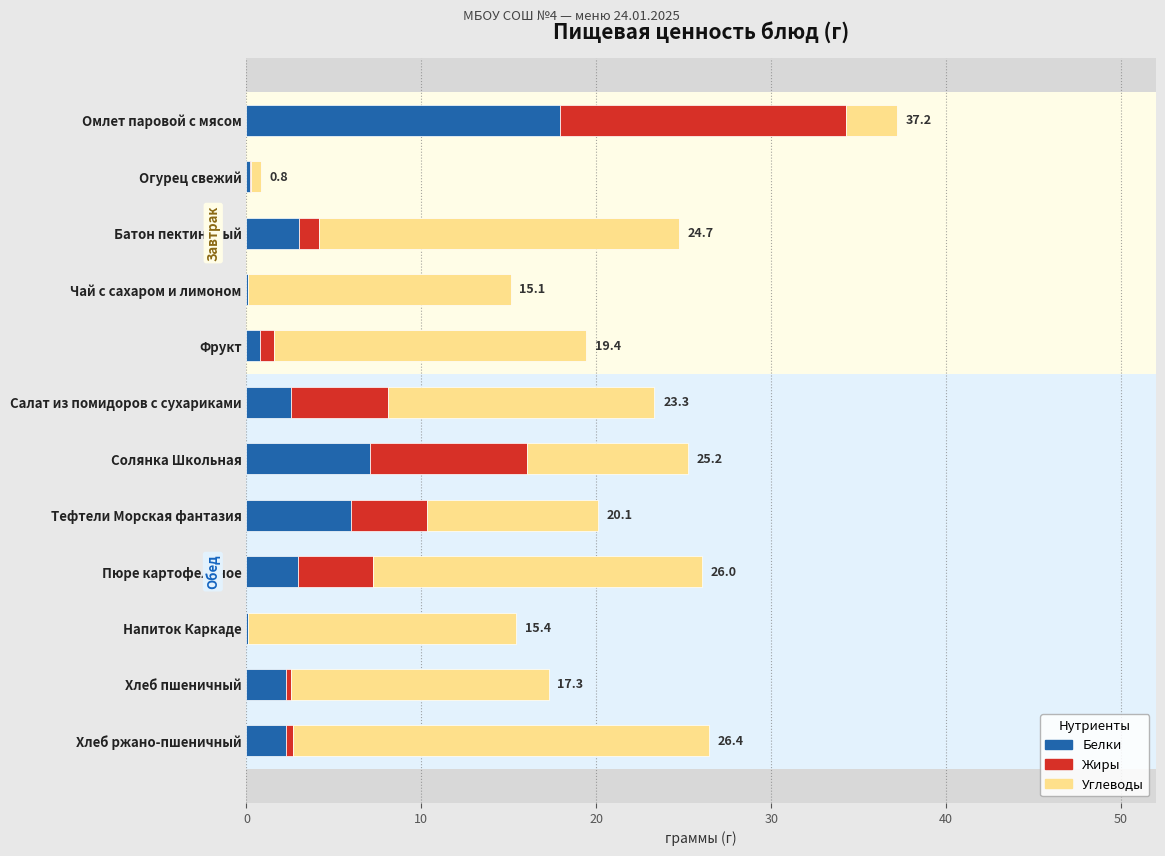

Which series has the largest range (max minus min)?

Углеводы